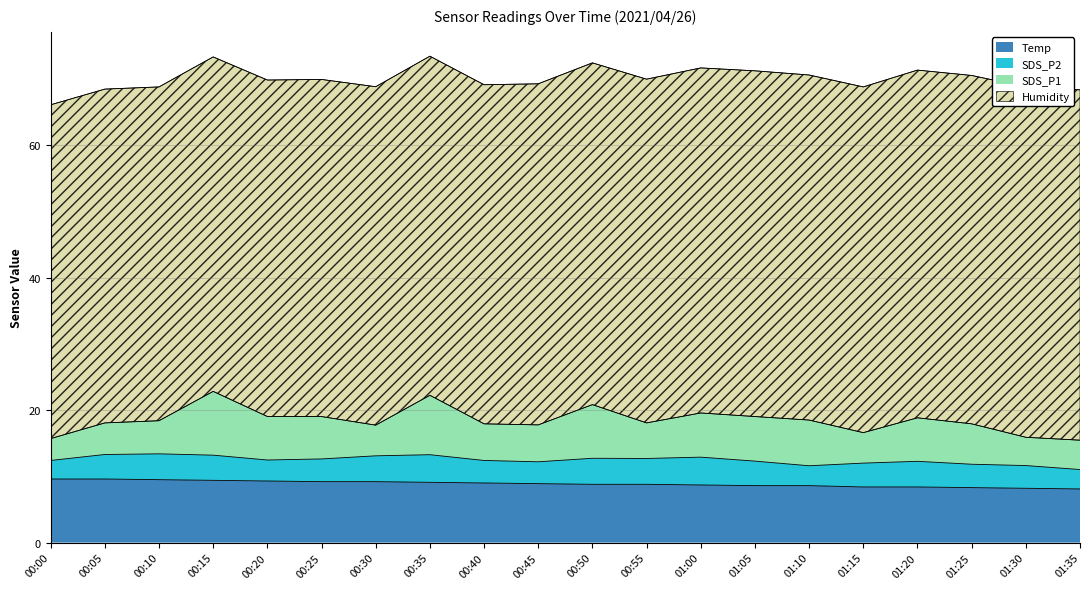

What is the sum of all SDS_P2 values?

71.7